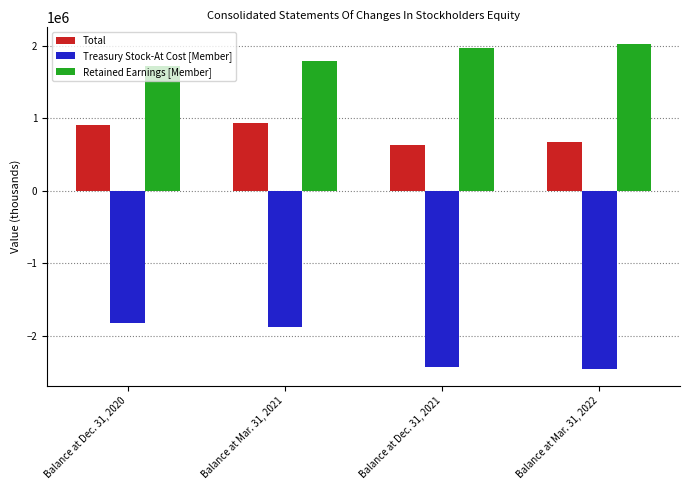

What is the label of the 3rd bar from the right?

Balance at Mar. 31, 2021